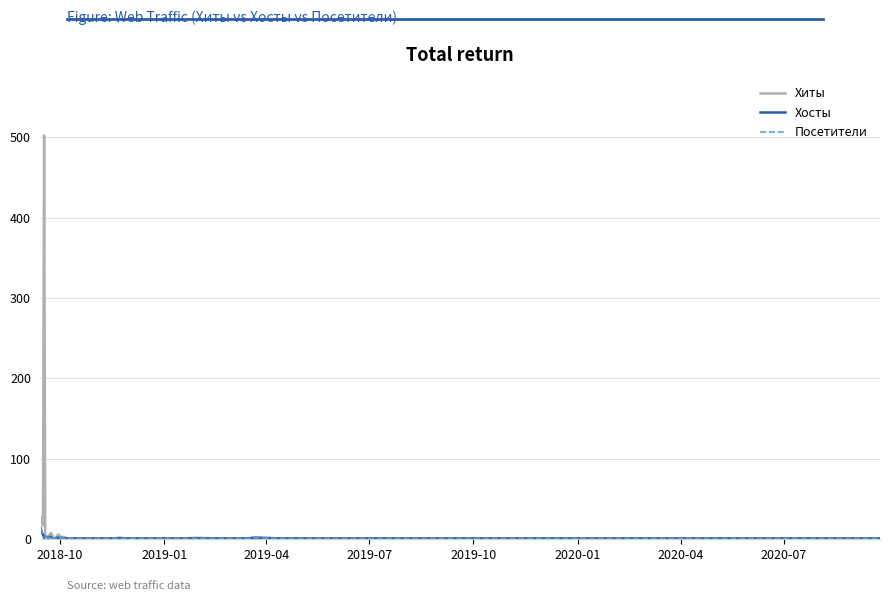

How many lines are shown in the chart?

3